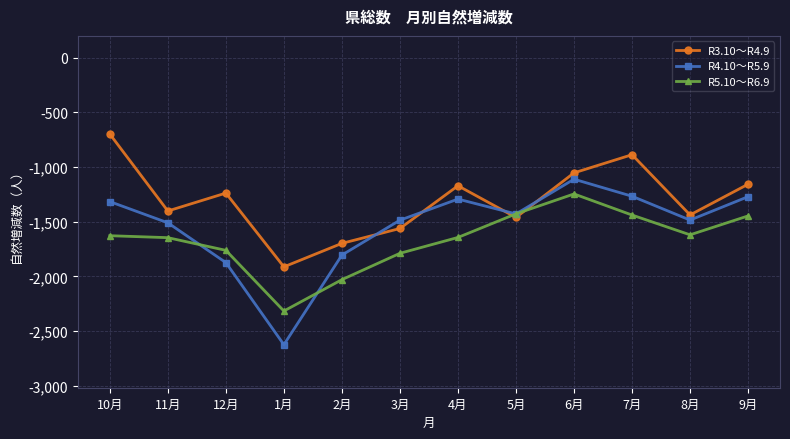

Which series has the widest spread of values?

R4.10～R5.9